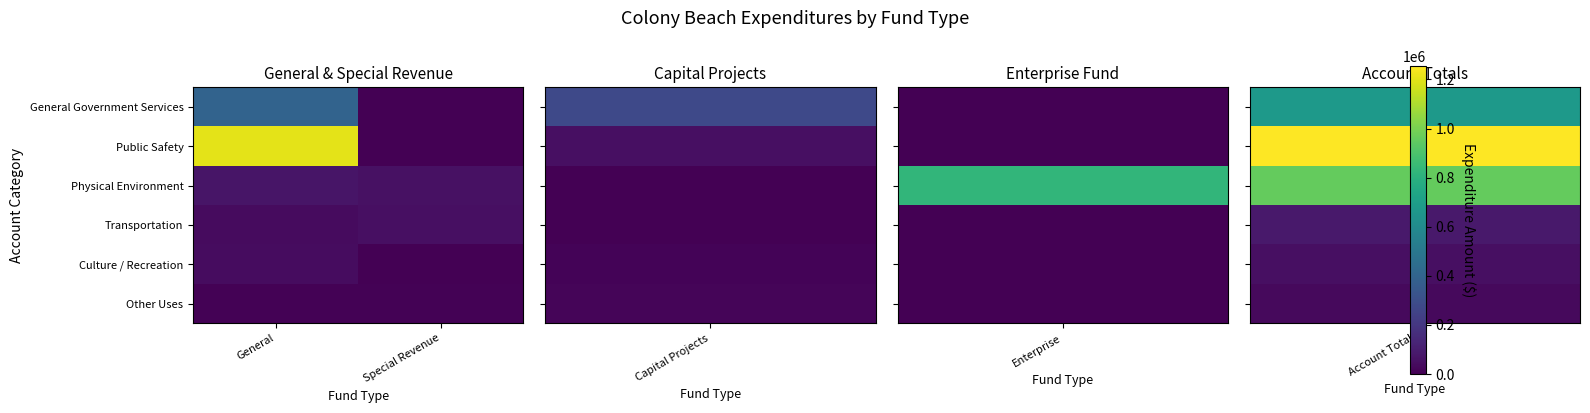

Reading right to left, extract all data points from this chart.

General Government Services: Special Revenue=50	General=399642
Public Safety: Special Revenue=0	General=1205303
Physical Environment: Special Revenue=56639	General=72678
Transportation: Special Revenue=49988	General=36718
Culture / Recreation: Special Revenue=0	General=40393
Other Uses: Special Revenue=6611	General=8499